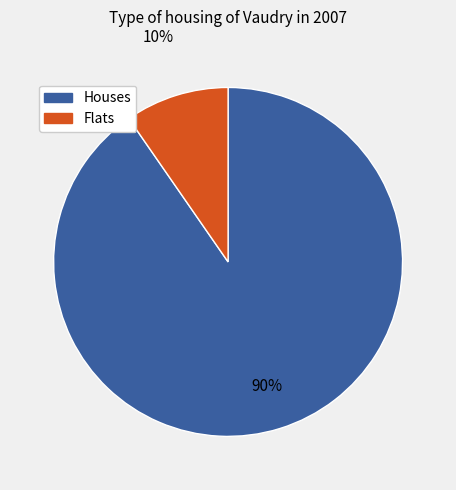

Is there any slice that represents more than half of the pie?

Yes